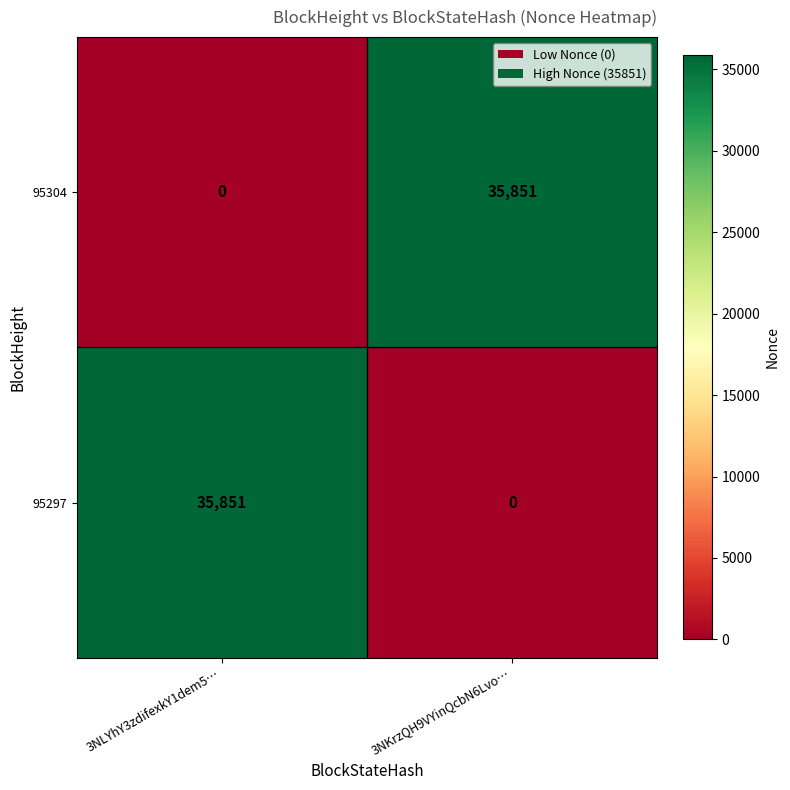

How many series are shown in this chart?

2